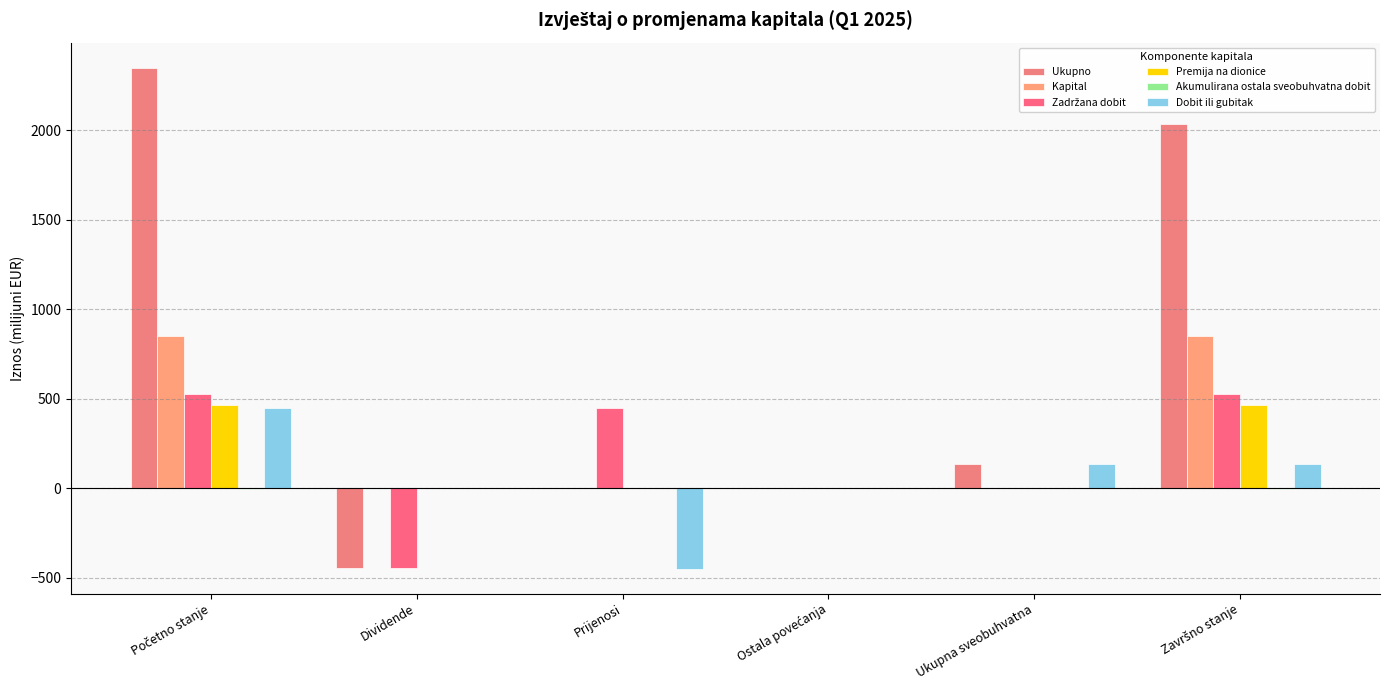

What position from the left is Ostala povećanja?

4